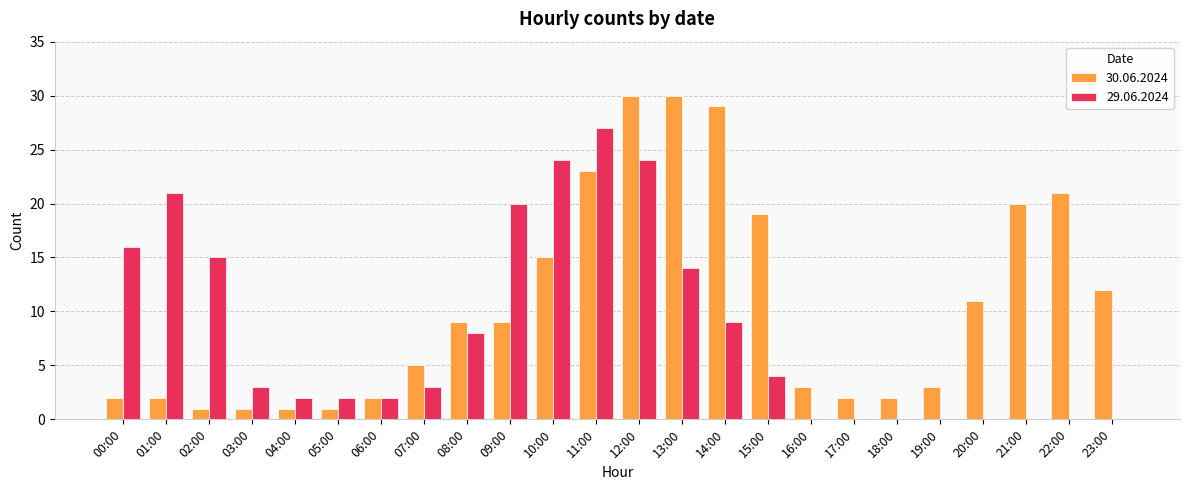

How many categories are shown in the chart?

24